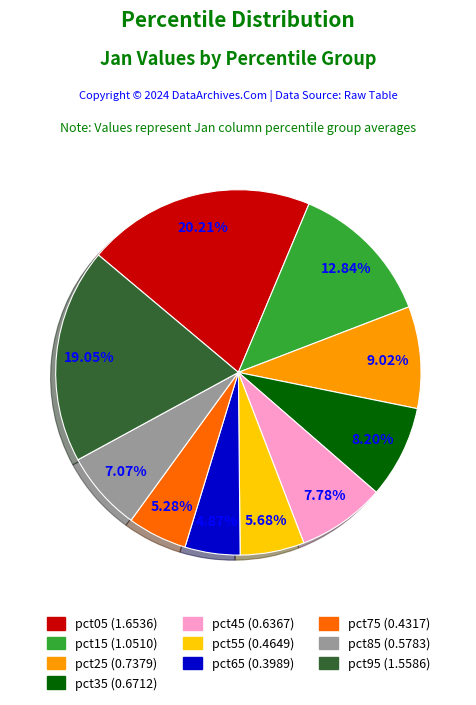

True or false: pct05 accounts for 12% of the total.

False